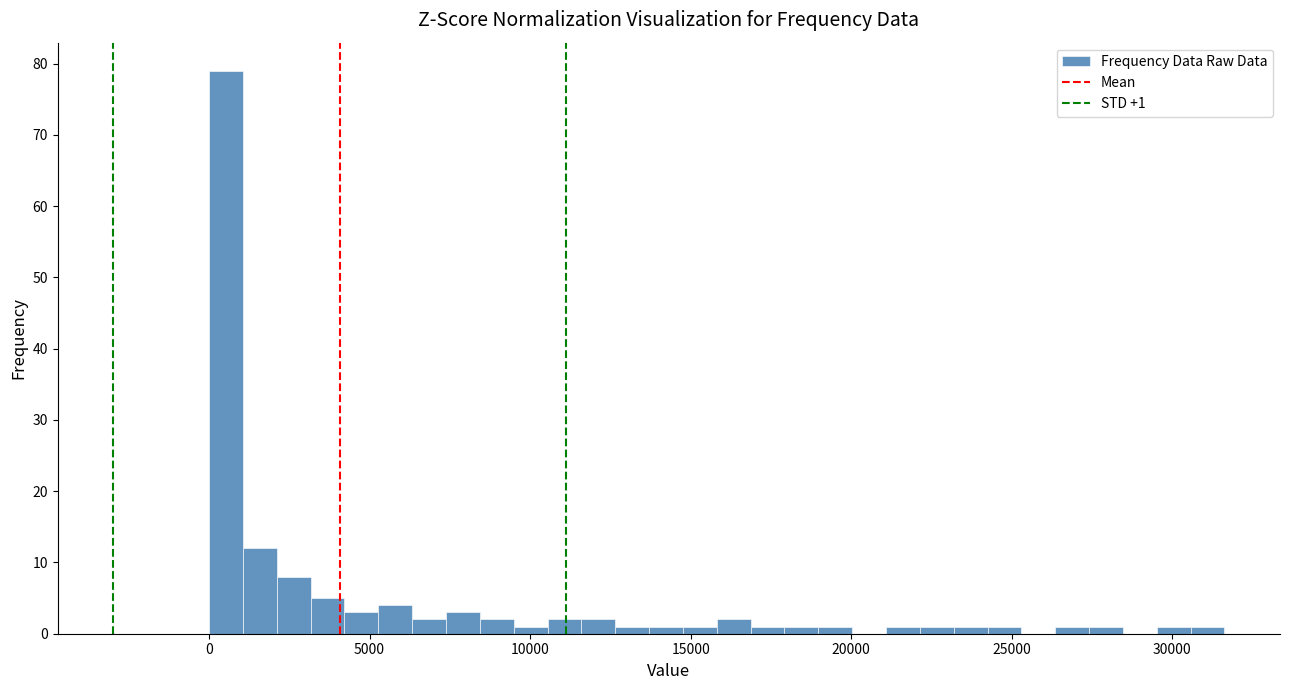

Around what value on the x-axis is the tallest bar? Give the approximate position of its centre, as read against the axis.

500